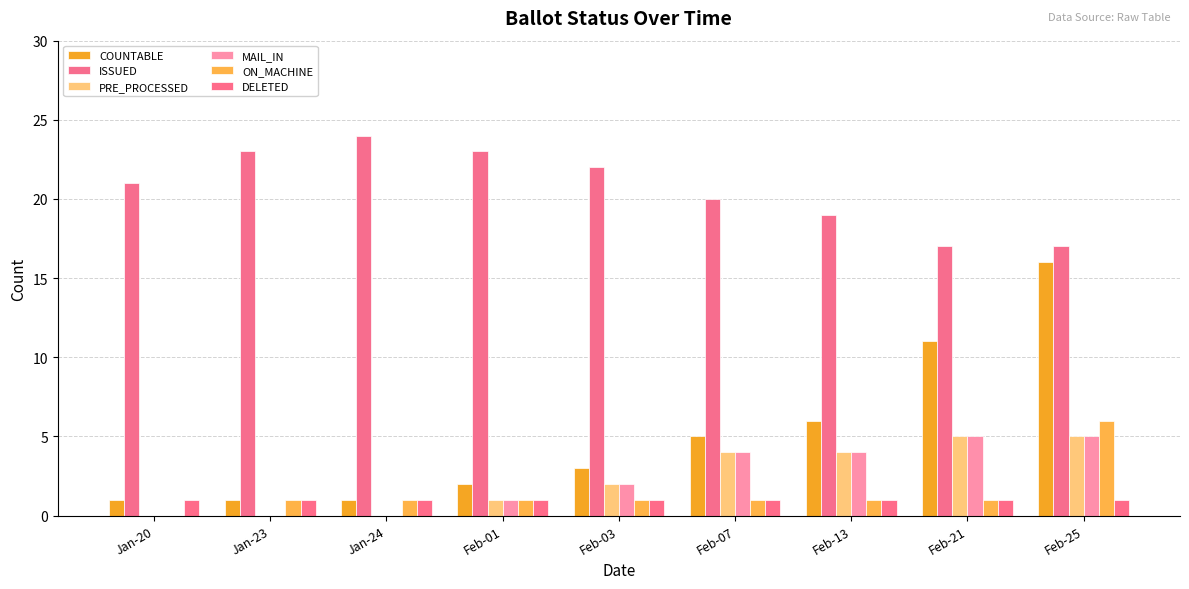

Reading left to right, transcribe all the data shown in this chart.

COUNTABLE: 1	1	1	2	3	5	6	11	16
ISSUED: 21	23	24	23	22	20	19	17	17
PRE_PROCESSED: 0	0	0	1	2	4	4	5	5
MAIL_IN: 0	0	0	1	2	4	4	5	5
ON_MACHINE: 0	1	1	1	1	1	1	1	6
DELETED: 1	1	1	1	1	1	1	1	1